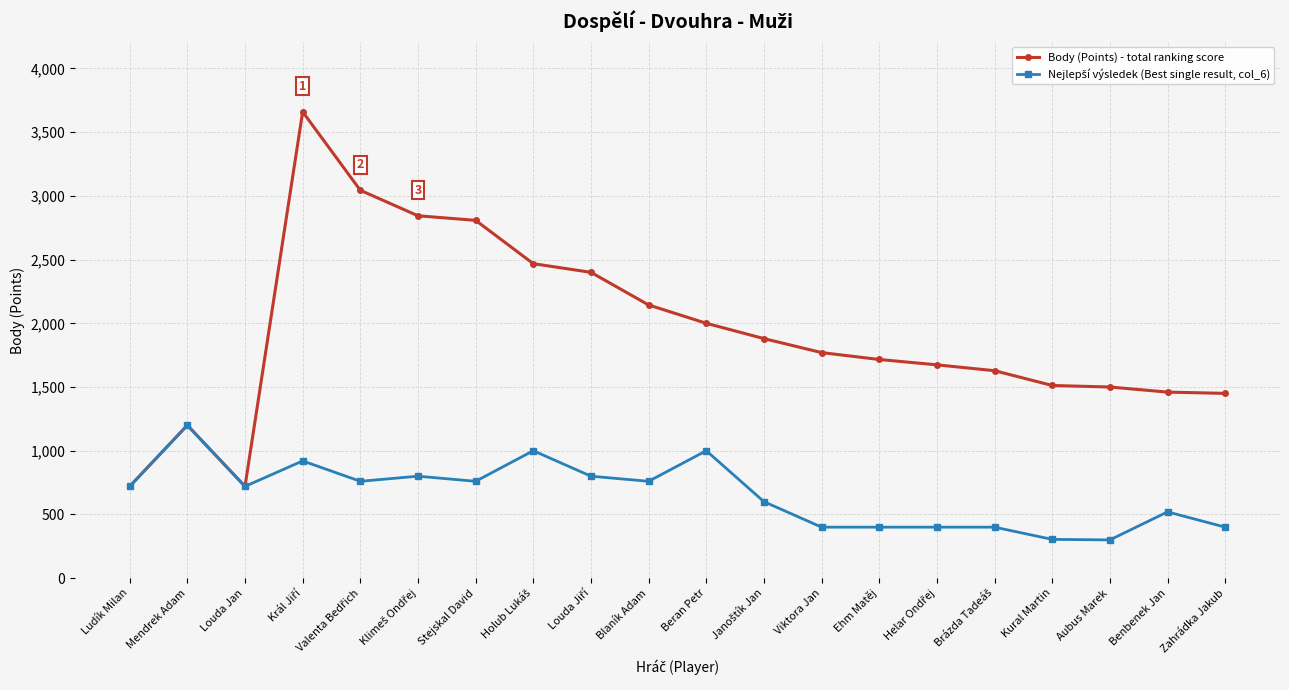

How many distinct data groups are displayed?

2